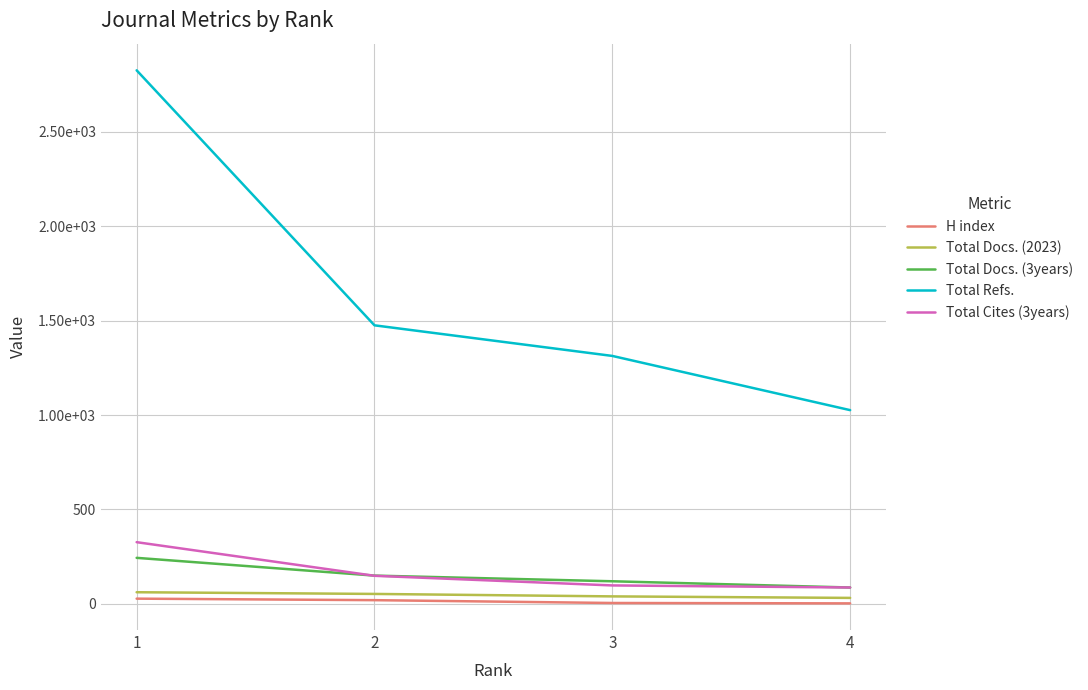

True or false: Total Refs. and Total Docs. (3years) intersect in this chart.

False